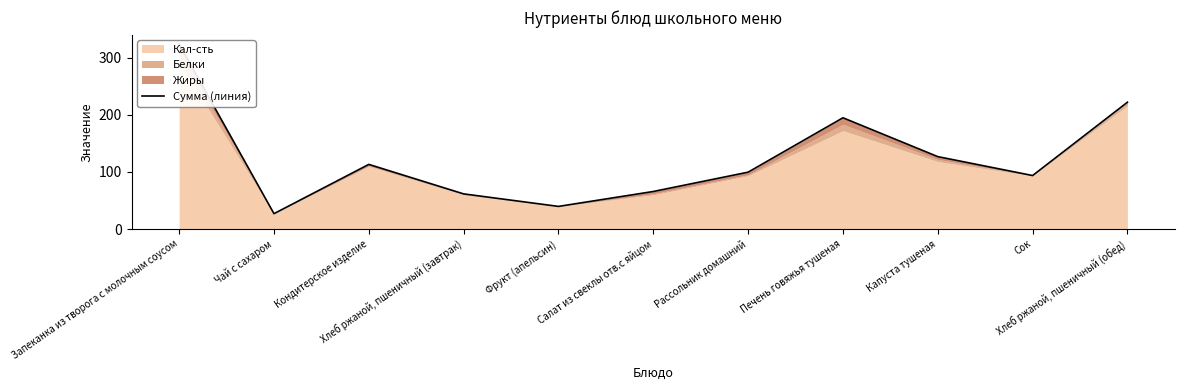

The chart shows a value of 222.0 at Хлеб ржаной, пшеничный (обед). True or false?

True